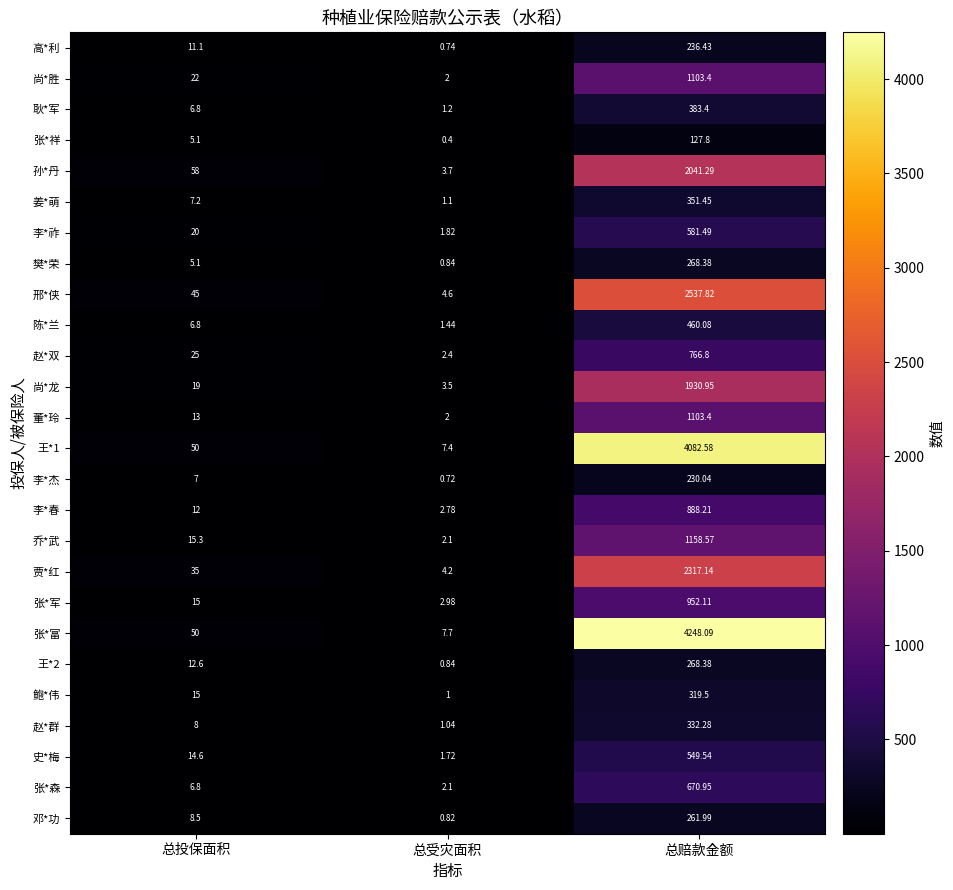

Which series changed the most between 总受灾面积 and 总赔款金额?

张*富